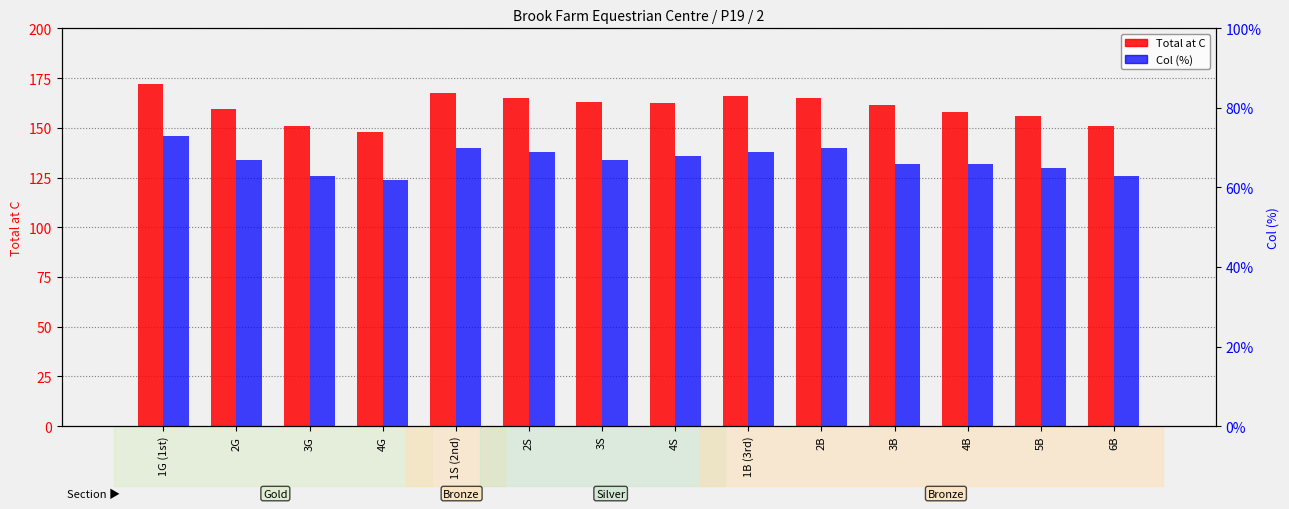

What is the sum of the Col (%) values at 4B and 4G?

128.0